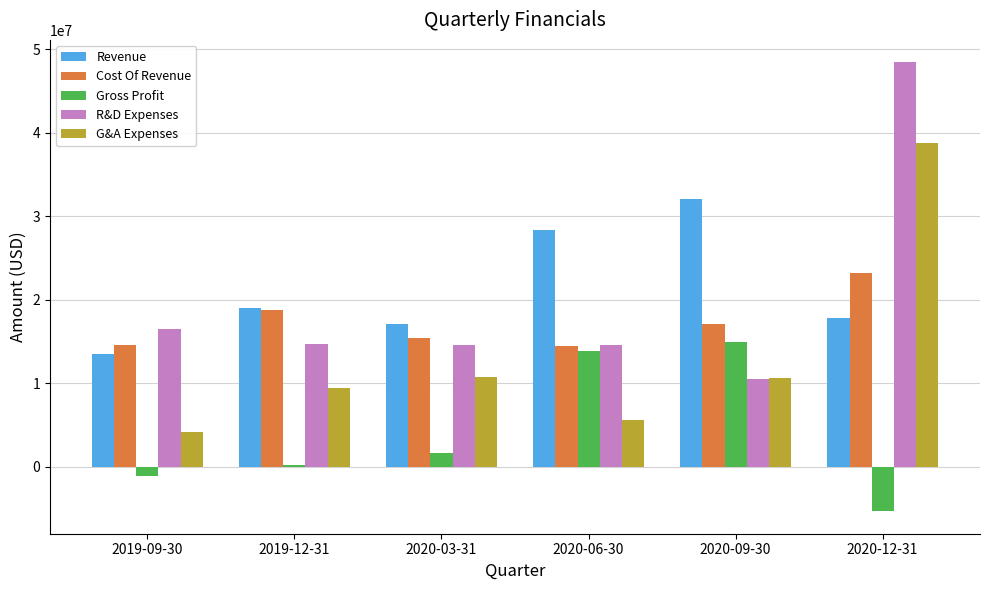

List the series in order of their peak value, lowest first.

Gross Profit, Cost Of Revenue, Revenue, G&A Expenses, R&D Expenses